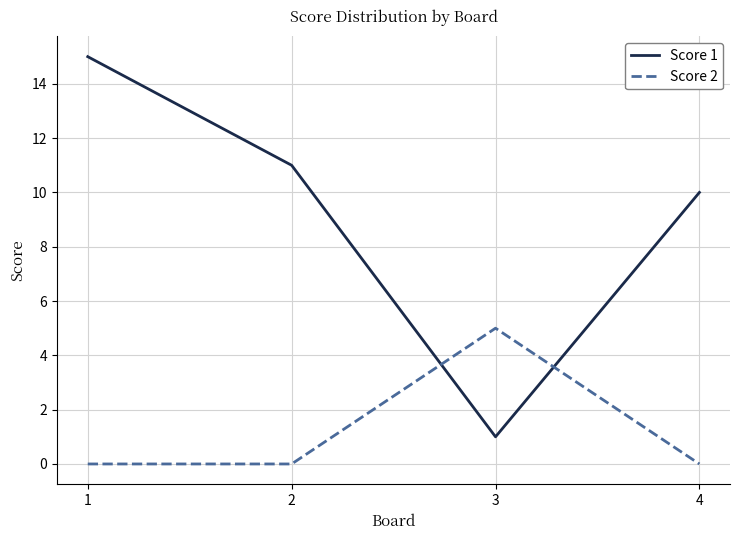

Rank the series by their average value, from lowest to highest.

Score 2, Score 1